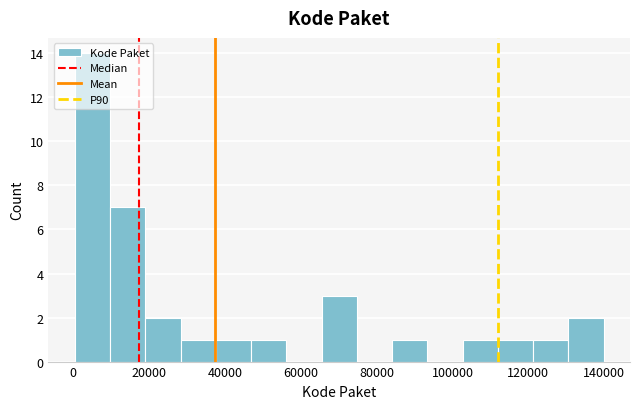

How tall is the bar that spans 130000 to 140000 on the x-axis? Neither the bar edges nor the heights are printed on the chart, so give them approximately, as read against the axes.

2